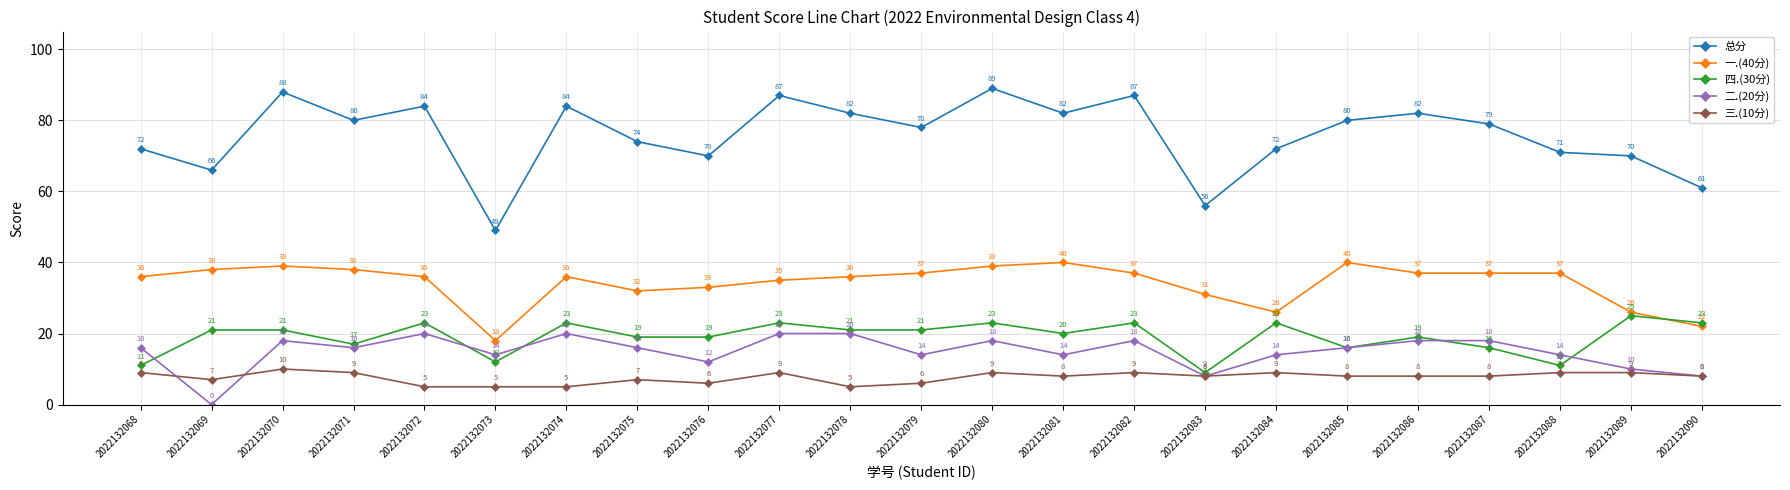

Which series has the widest spread of values?

总分